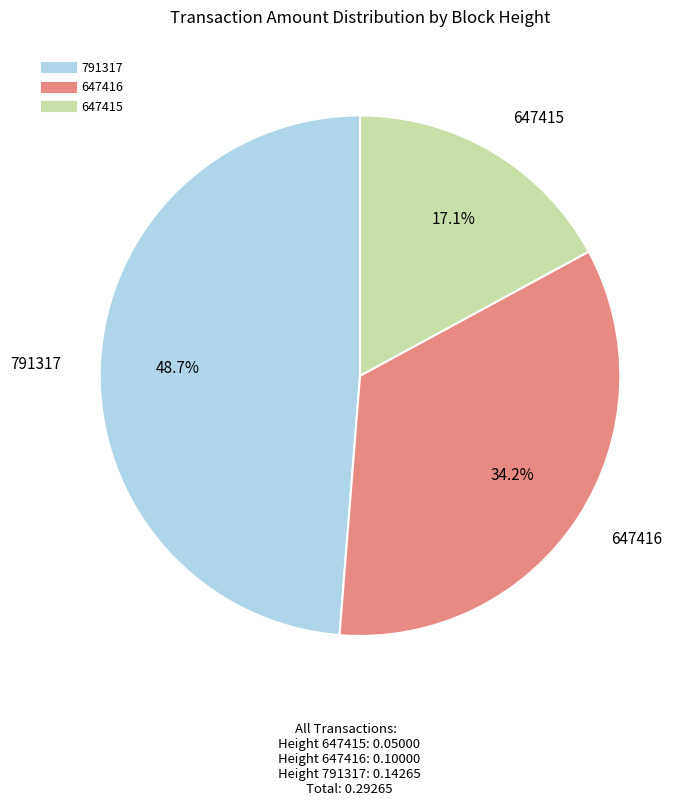

Is there any slice that represents more than half of the pie?

No